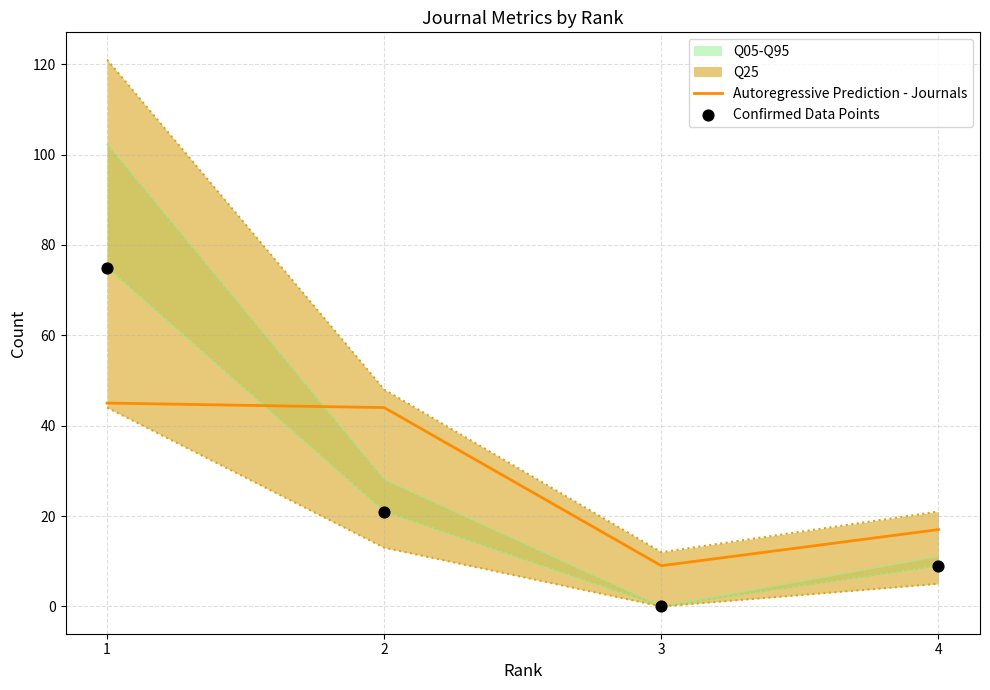

At which category is the sum across all series the highest?

1